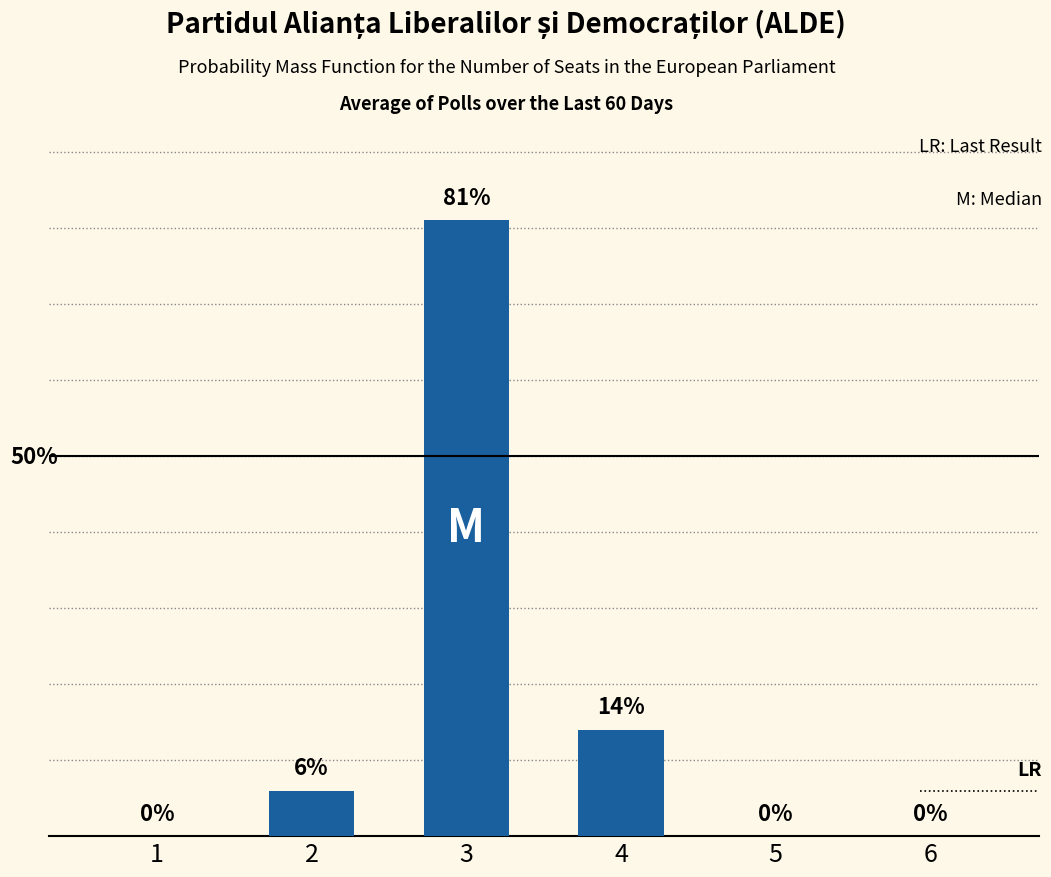

Which label corresponds to the smallest value in the chart?

1